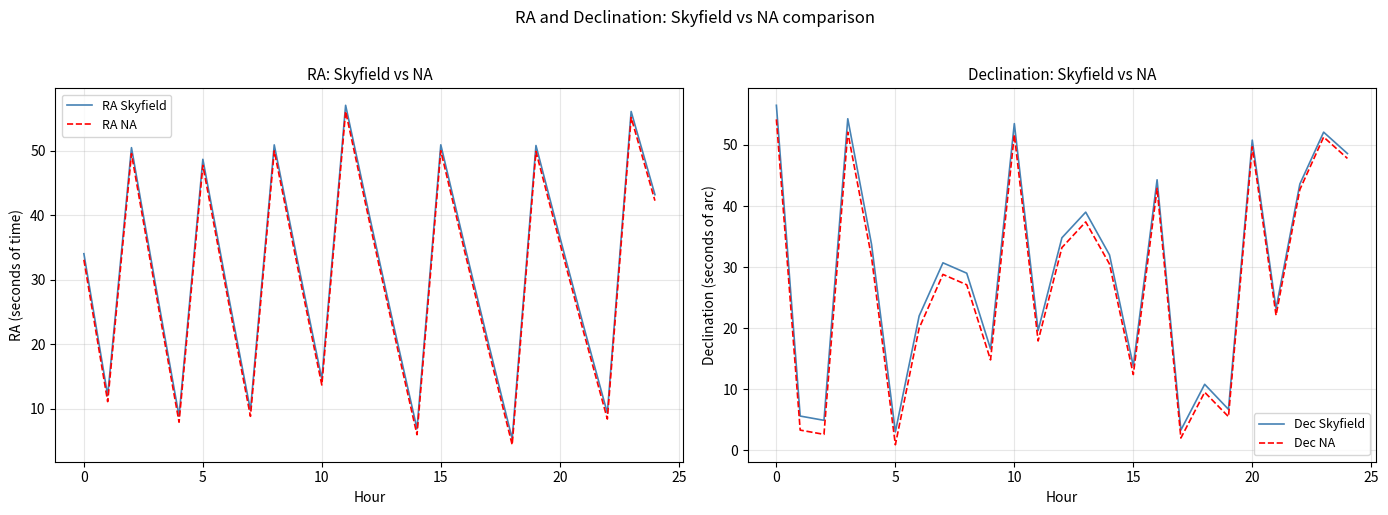

What is the average value of the RA Skyfield series?

31.1